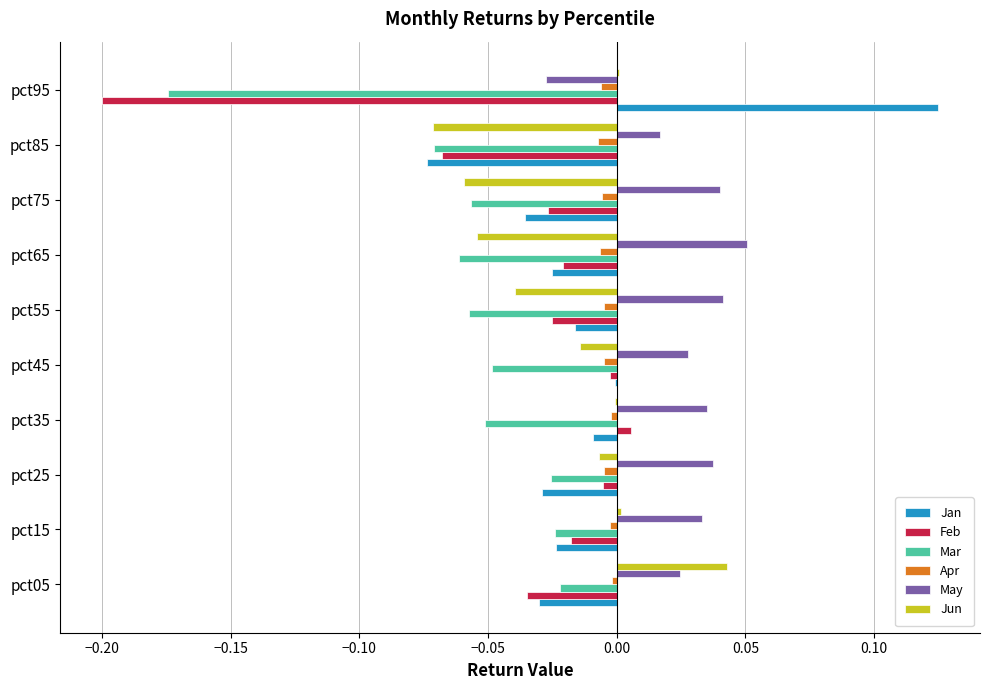

What is the sum of all May values?

0.3